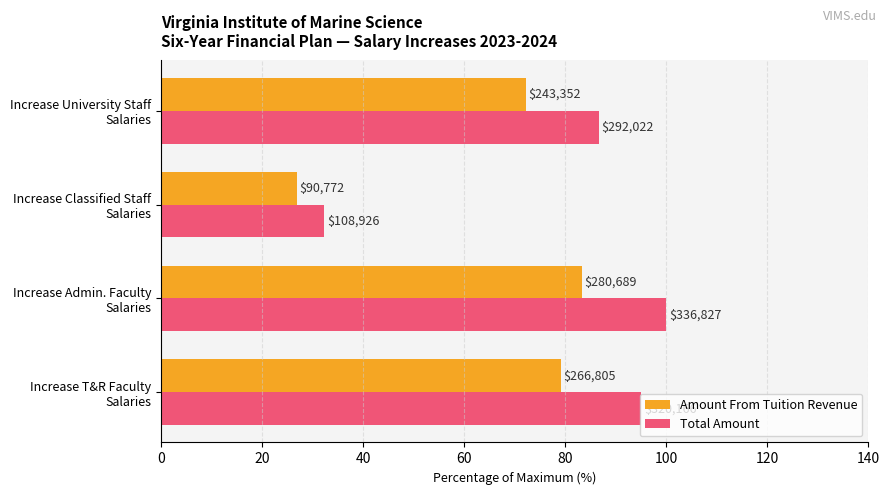

What are all the series names shown in the legend?

Amount From Tuition Revenue, Total Amount